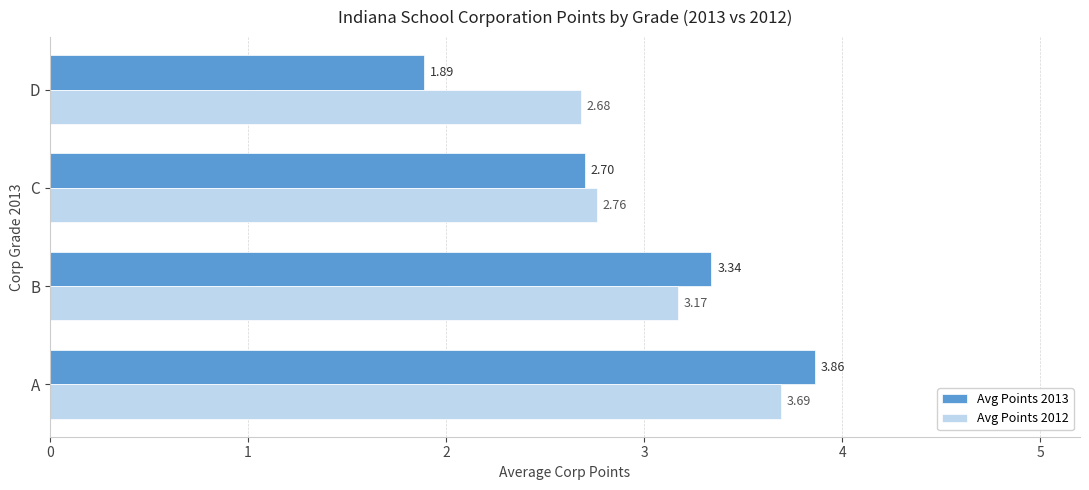

What is the difference between the highest and lowest values at D?

0.8